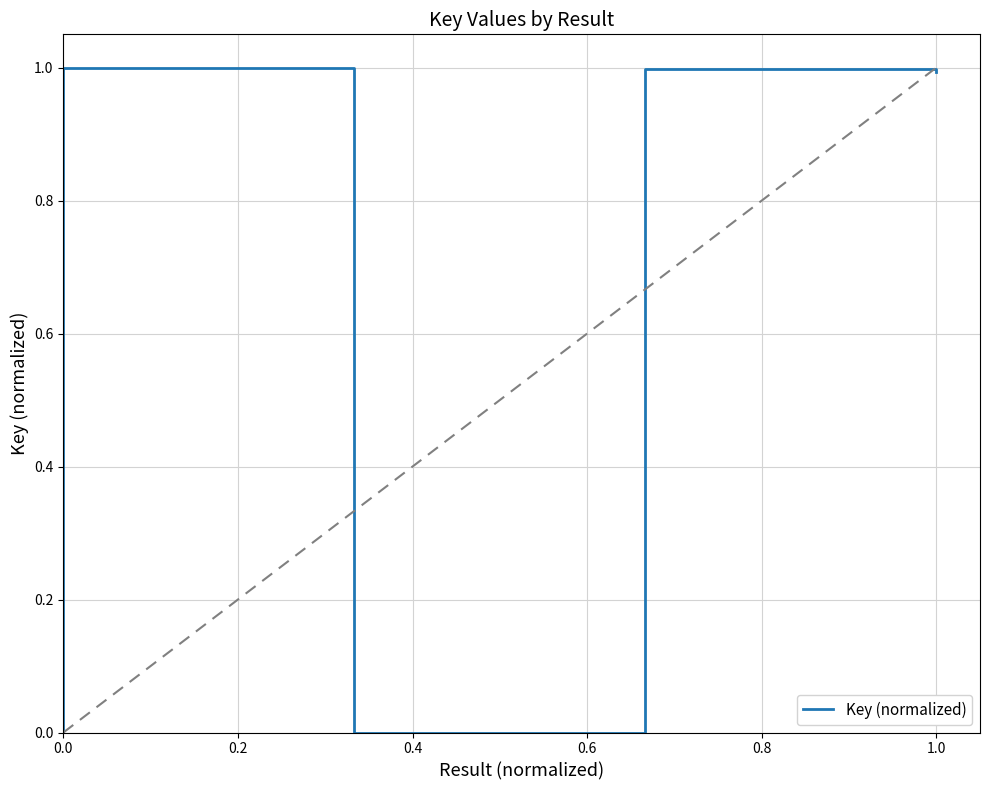

The chart shows a value of -0.5 at 0.4. True or false?

False